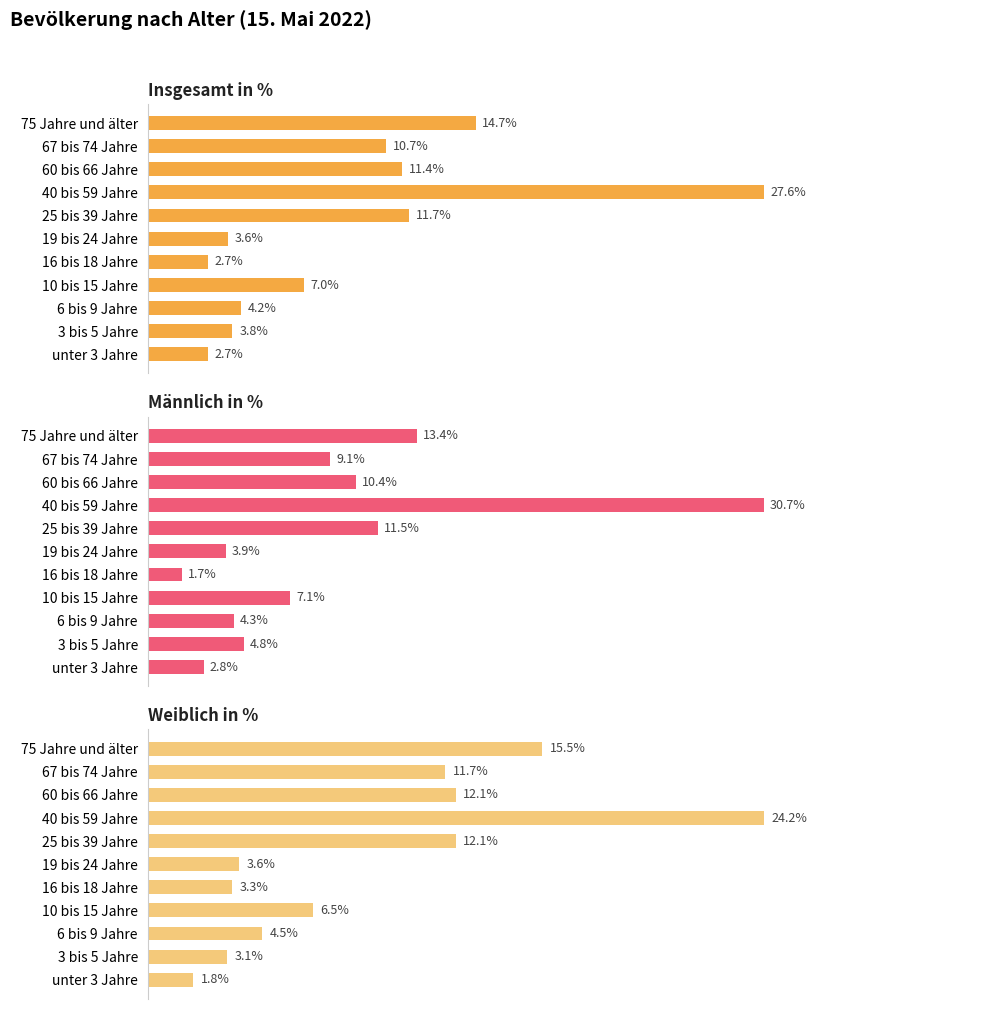

What is the lowest value of the Männlich in % series?

1.7